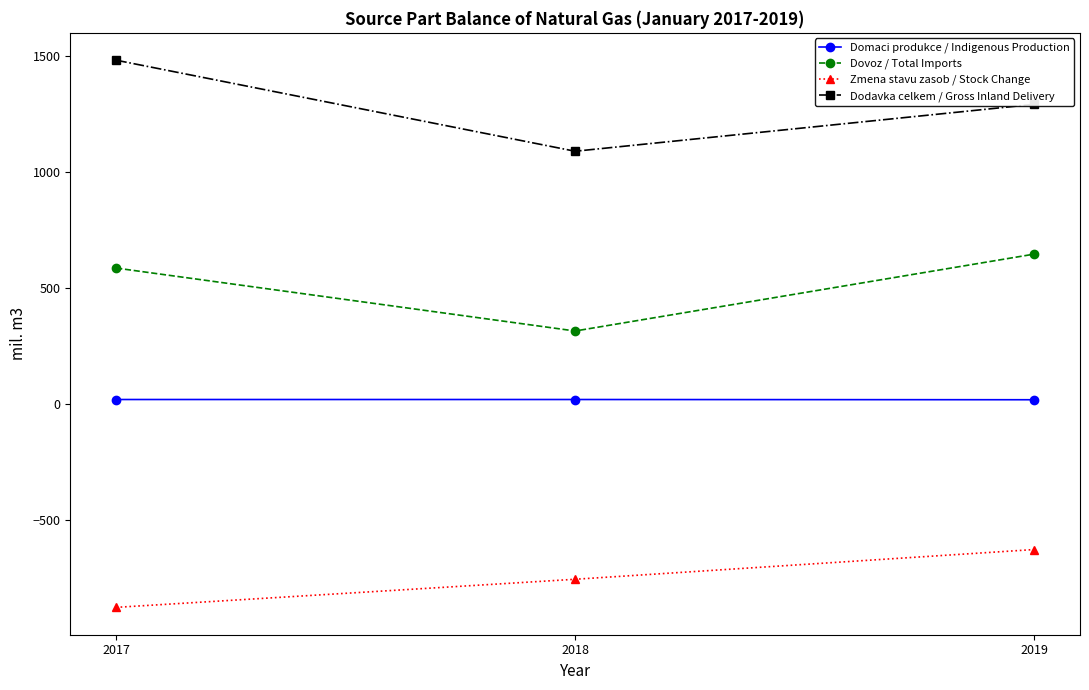

List the series in order of their peak value, lowest first.

Zmena stavu zasob / Stock Change, Domaci produkce / Indigenous Production, Dovoz / Total Imports, Dodavka celkem / Gross Inland Delivery